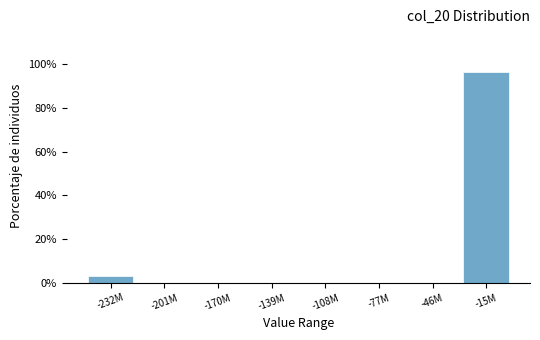

Reading left to right, transcribe all the data shown in this chart.

-232M=3.3	-201M=0.0	-170M=0.0	-139M=0.0	-108M=0.0	-77M=0.0	-46M=0.0	-15M=96.7